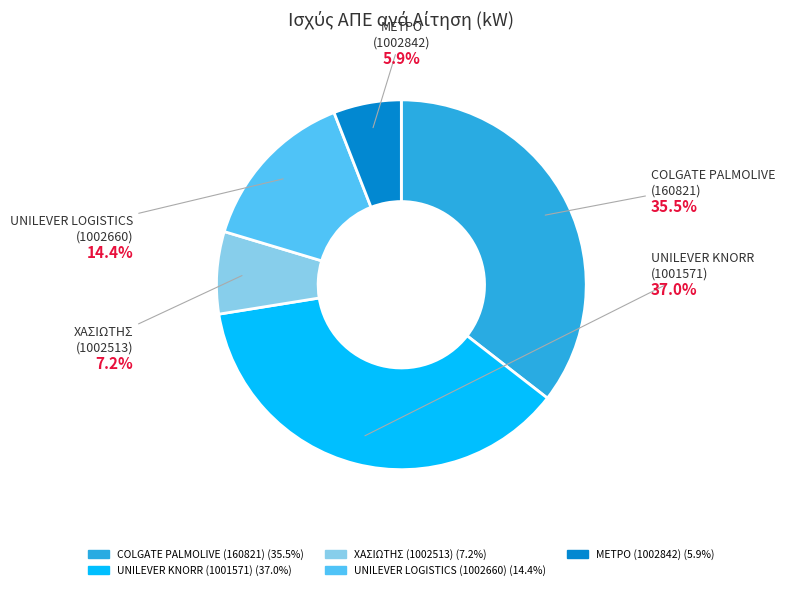

What is the largest slice in the pie chart?

UNILEVER KNORR
(1001571)